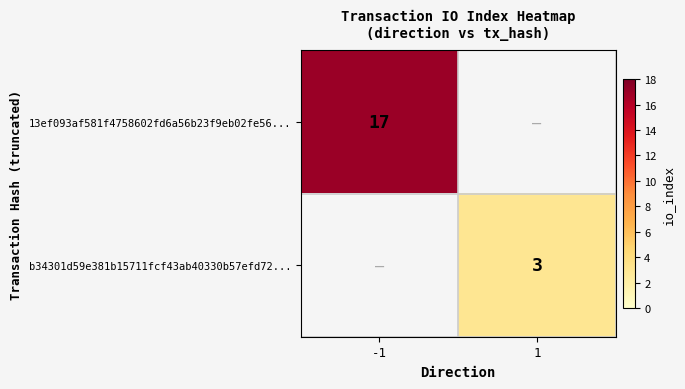

The b34301d59e381b15711fcf43ab40330b57efd72... series shows 3 at 1. True or false?

True